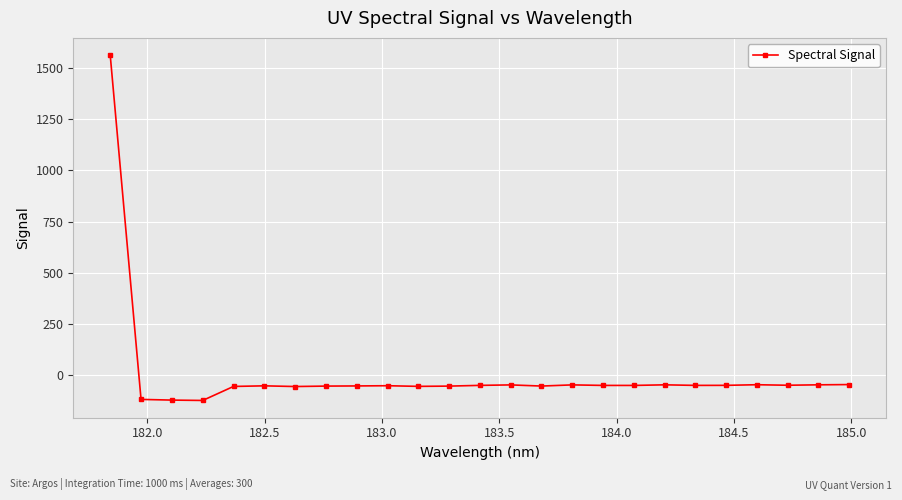

What is the difference between the maximum and minimum values?

1687.5